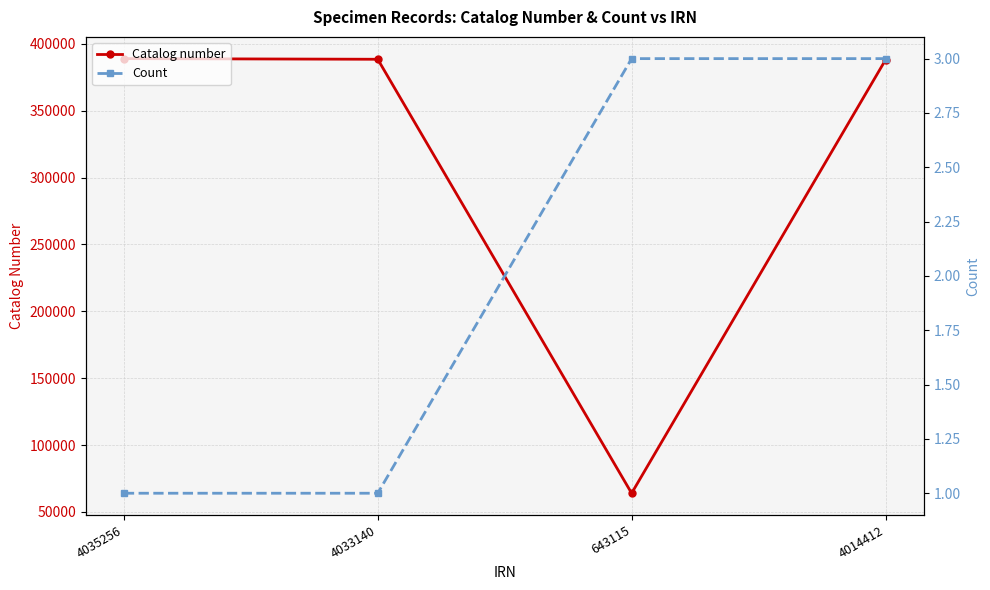

What is the difference between the maximum and minimum values in the Catalog number series?

325014